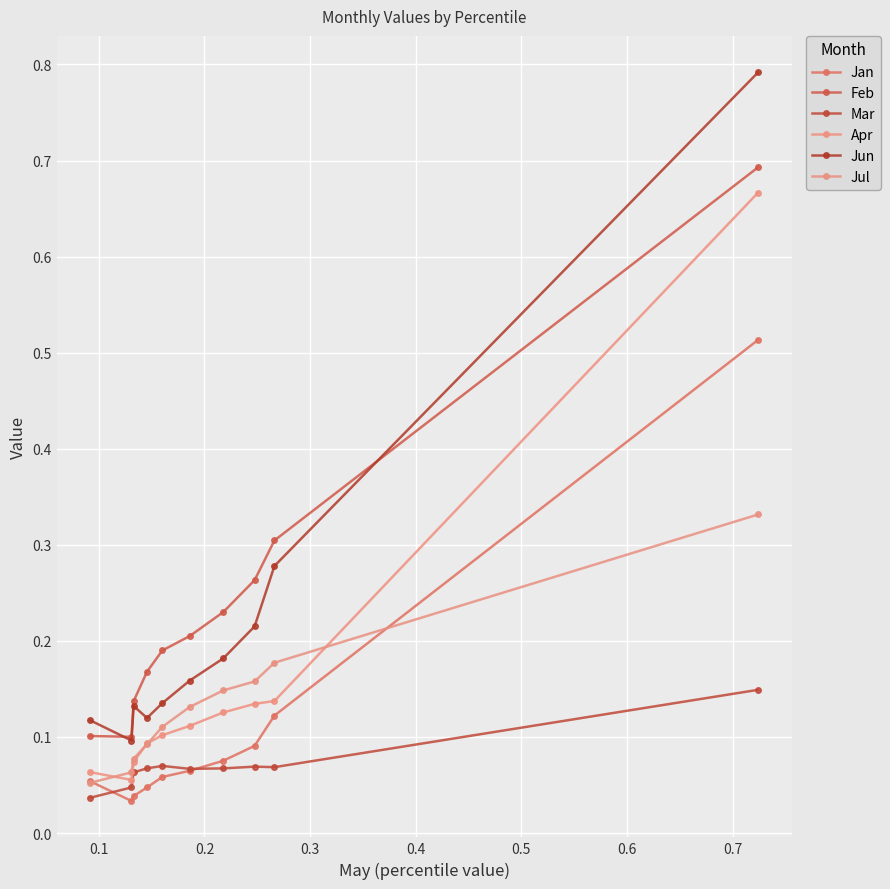

How many interior local valleys does the Feb series have?

1